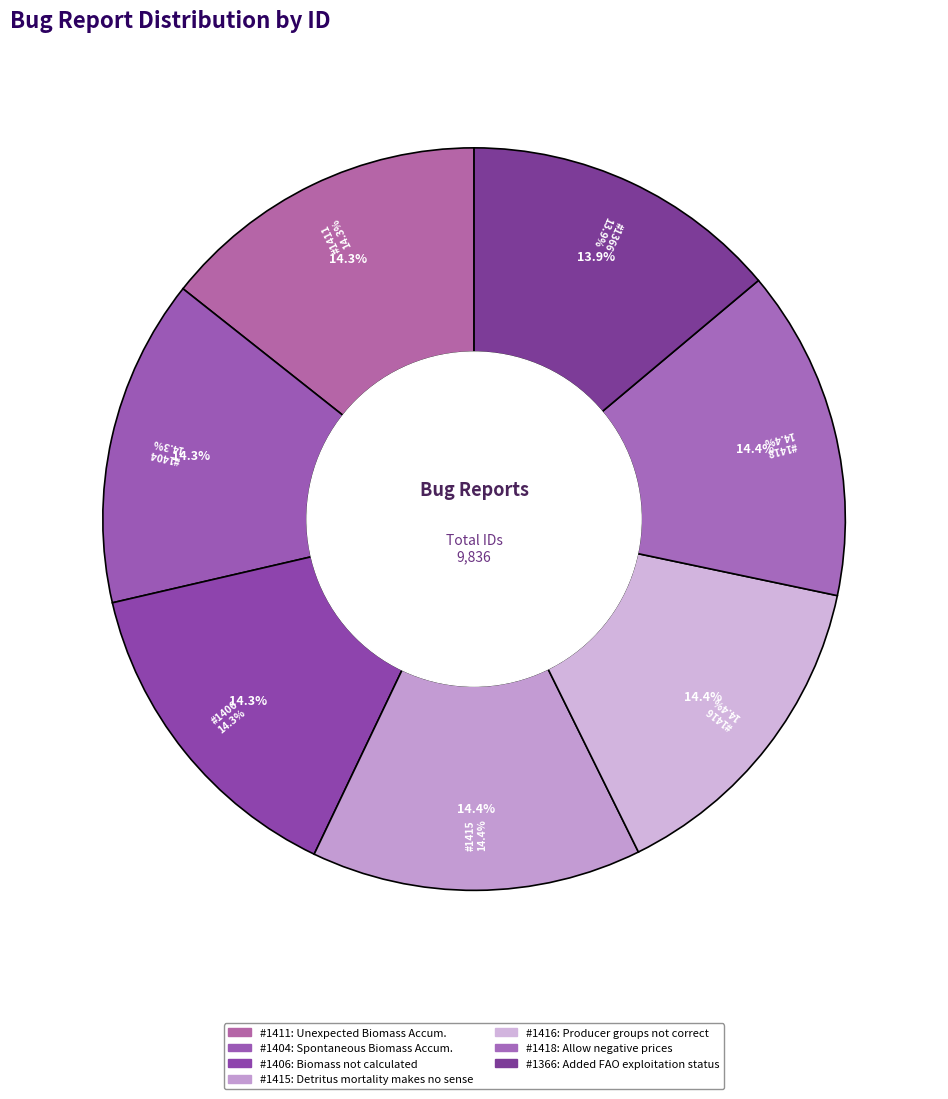

To the nearest percent, what portion does Producer groups not correctly indicated represent?

14%